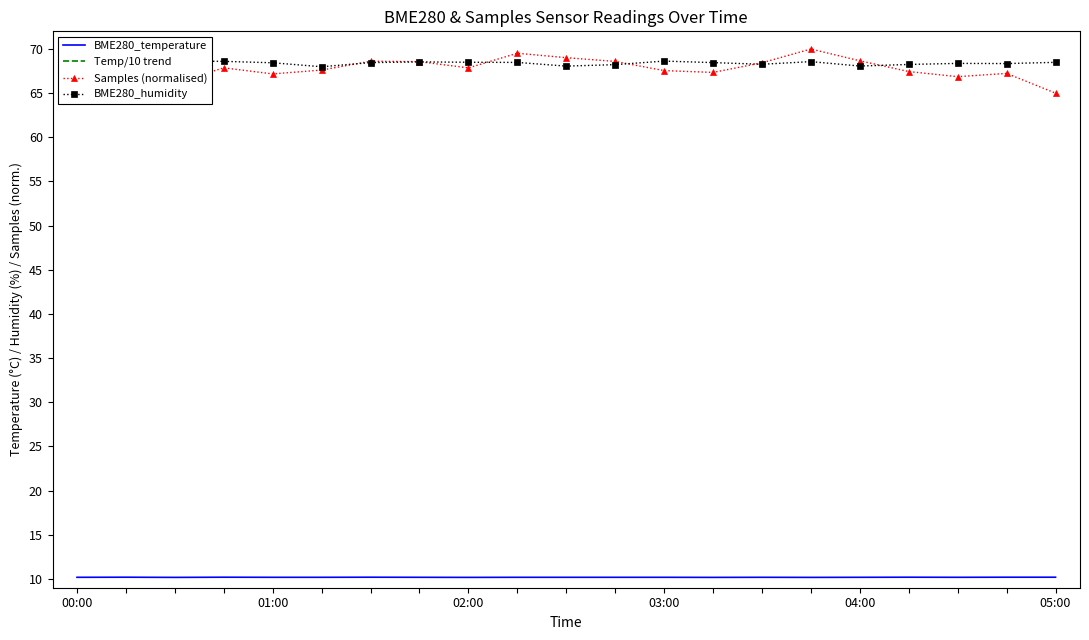

True or false: Temp/10 trend and BME280_temperature cross at least once.

False